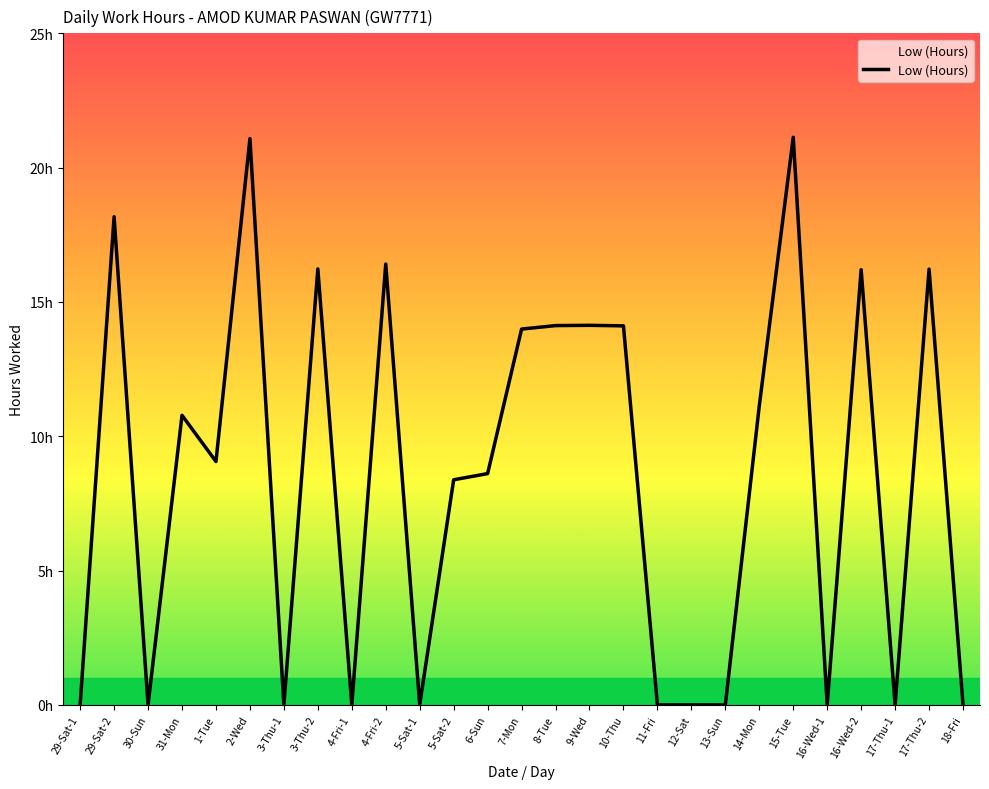

Is this an area chart (filled region under the line)?

No